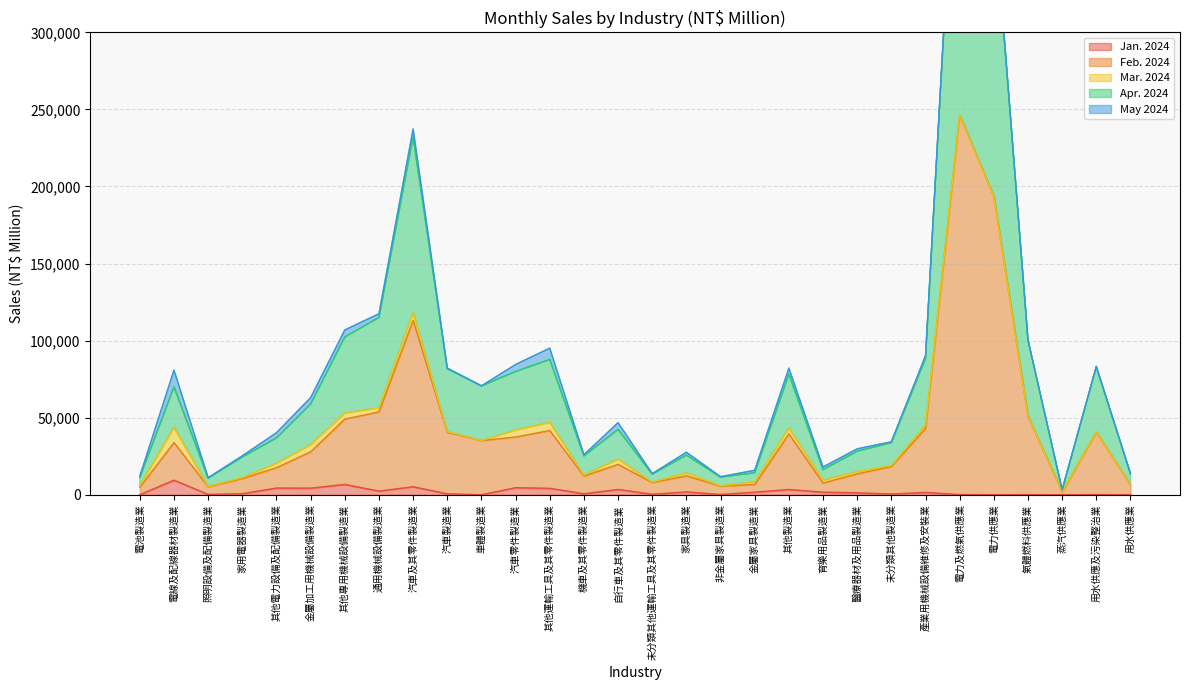

What is the average value of the Feb. 2024 series?

39884